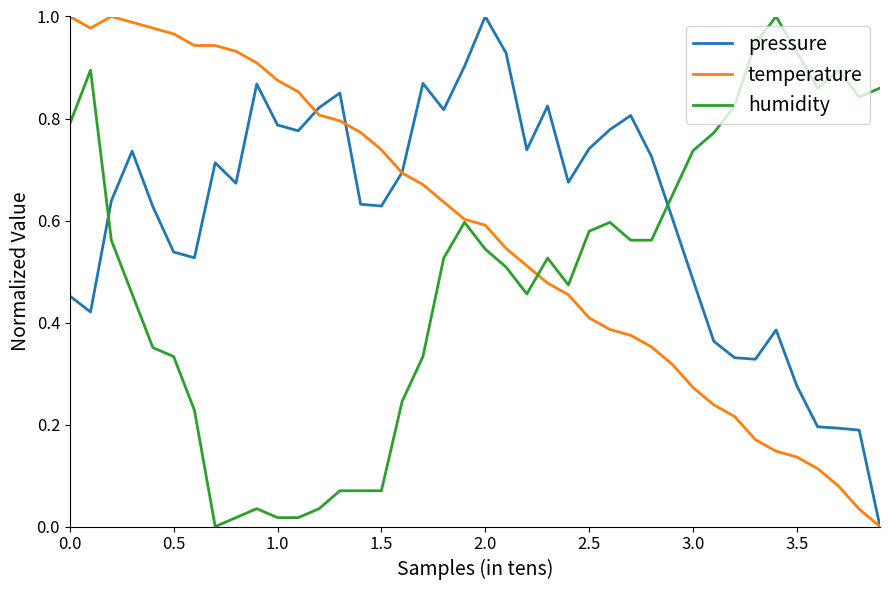

Which series has the largest total across all categories?

pressure